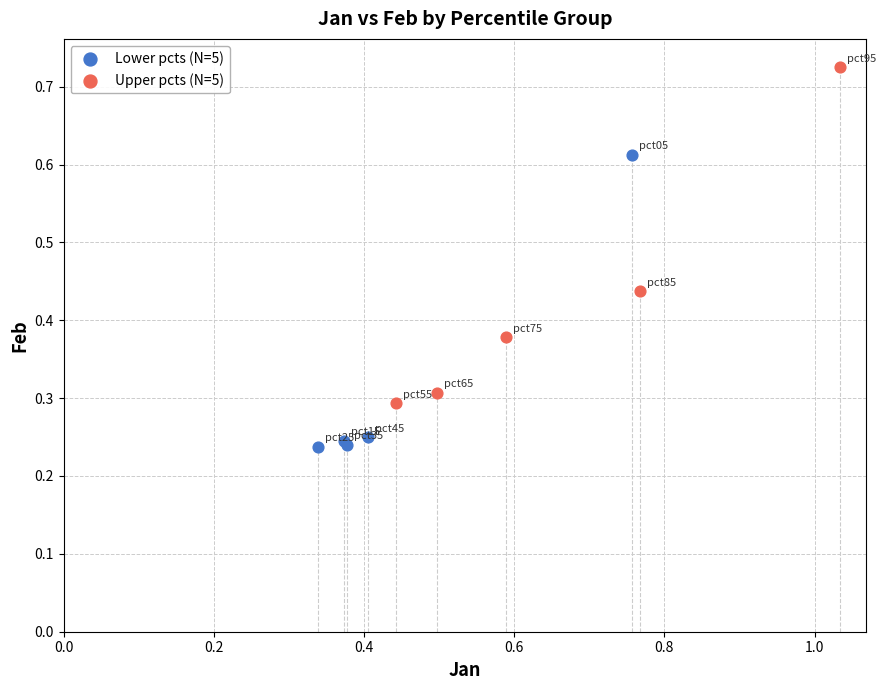

Which series reaches the maximum Y coordinate?

Upper pcts (N=5)